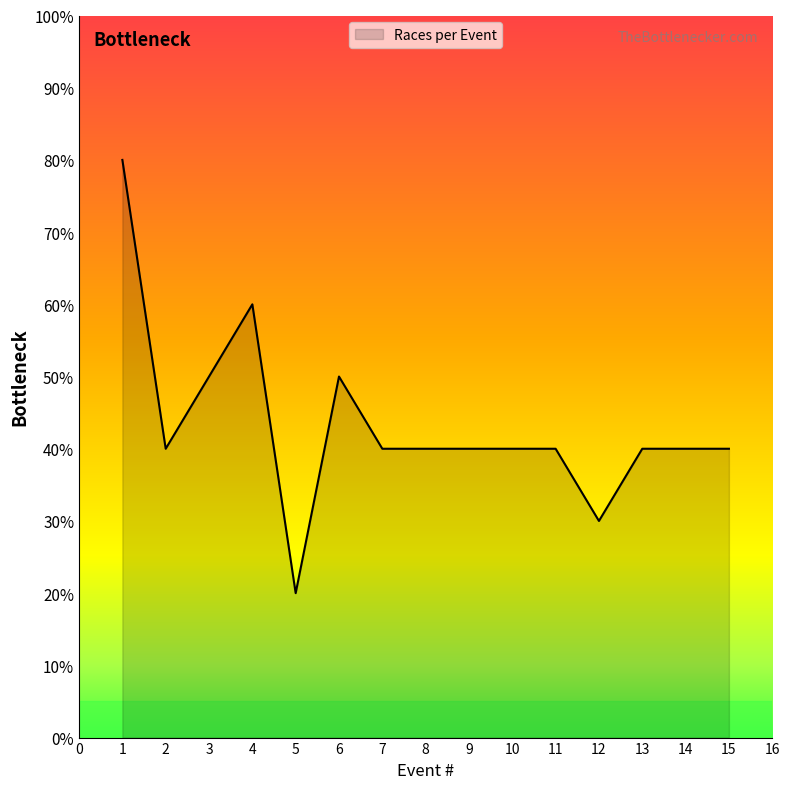

Reading left to right, extract all data points from this chart.

8	4	5	6	2	5	4	4	4	4	4	3	4	4	4